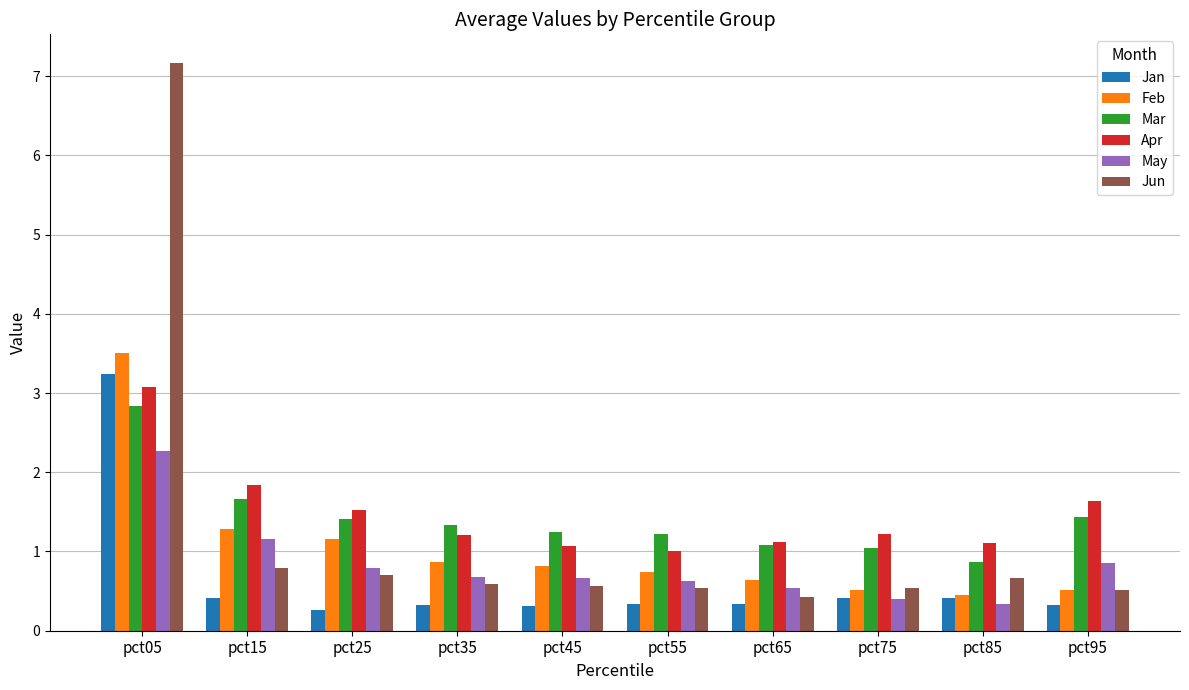

List the series in order of their peak value, highest first.

Jun, Feb, Jan, Apr, Mar, May